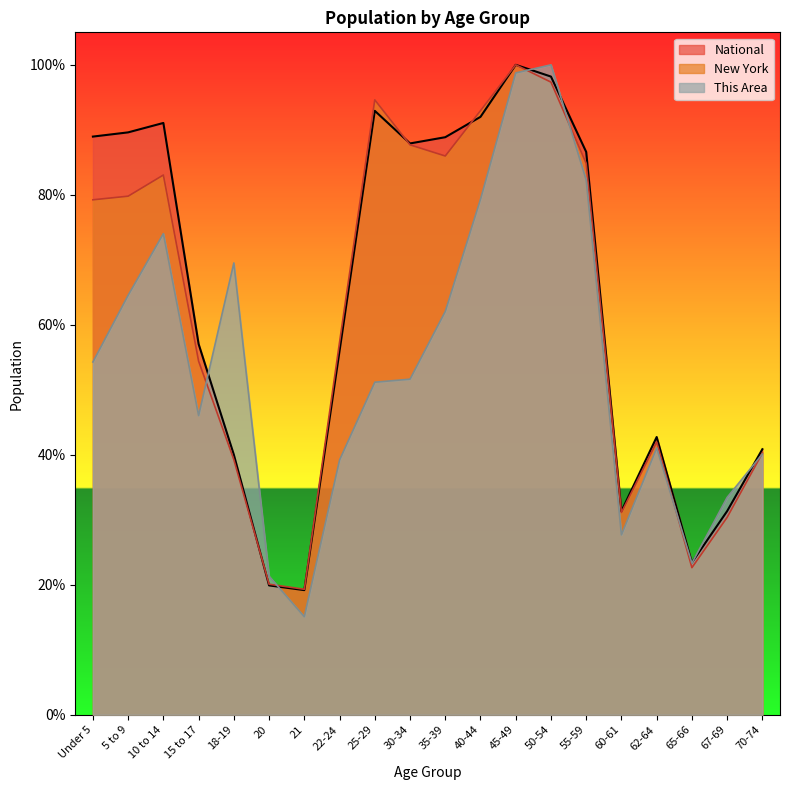

Reading right to left, list all the values displayed in this chart.

This Area: 0.4	0.3	0.2	0.4	0.3	0.8	1.0	1.0	0.8	0.6	0.5	0.5	0.4	0.2	0.2	0.7	0.5	0.7	0.6	0.5
New York: 0.4	0.3	0.2	0.4	0.3	0.8	1.0	1.0	0.9	0.9	0.9	0.9	0.6	0.2	0.2	0.4	0.5	0.8	0.8	0.8
National: 0.4	0.3	0.2	0.4	0.3	0.9	1.0	1.0	0.9	0.9	0.9	0.9	0.6	0.2	0.2	0.4	0.6	0.9	0.9	0.9